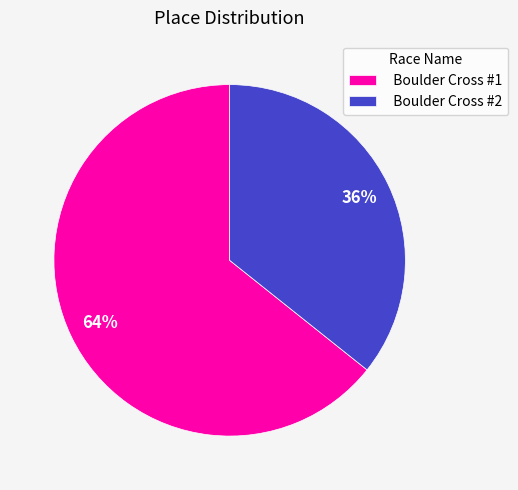

Combined, do Boulder Cross #1 and Boulder Cross #2 account for over 50%?

Yes